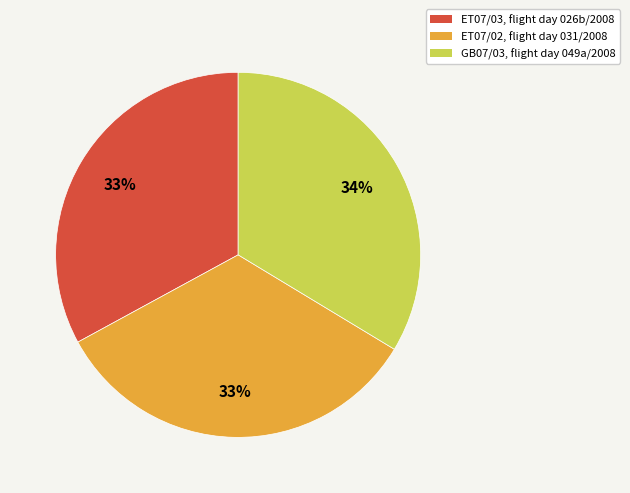

Combined, do GB07/03, flight day 049a/2008 and ET07/02, flight day 031/2008 account for over 50%?

Yes